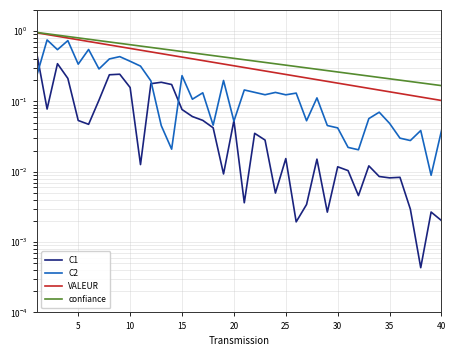

What are all the series names shown in the legend?

C1, C2, VALEUR, confiance